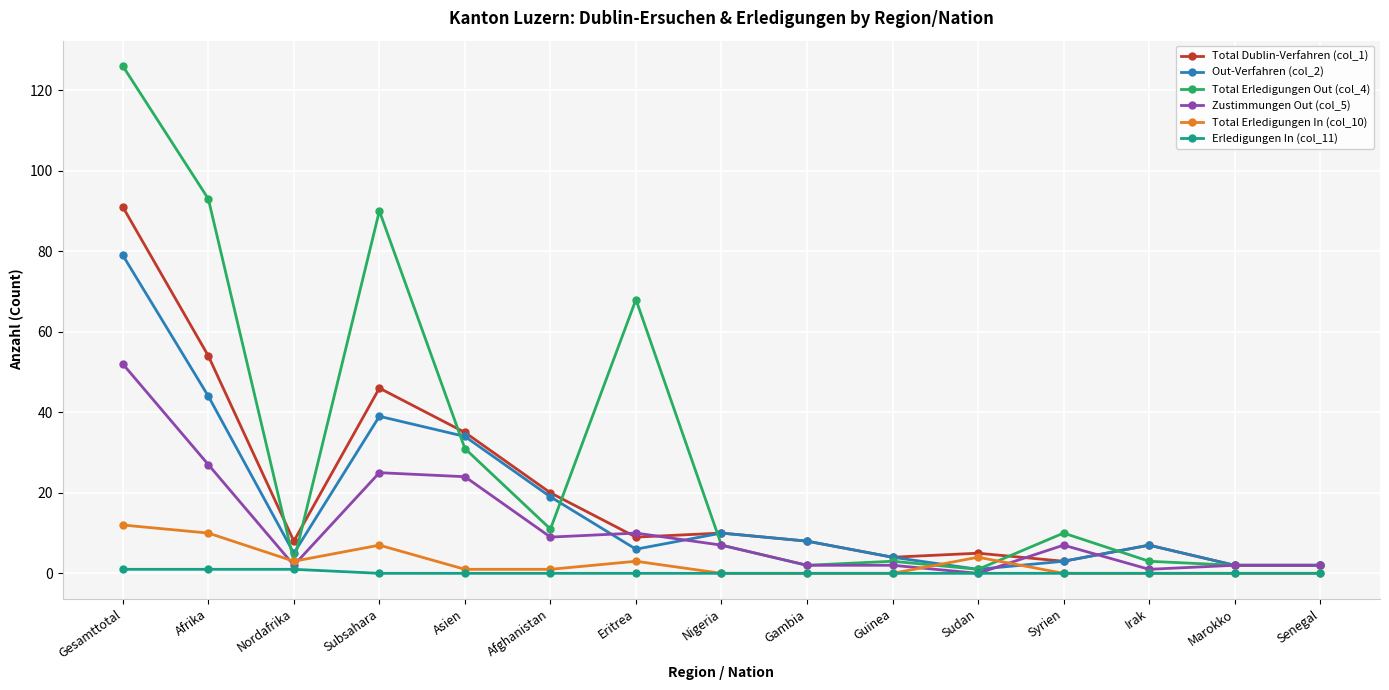

Which label corresponds to the largest value in the chart?

Gesamttotal